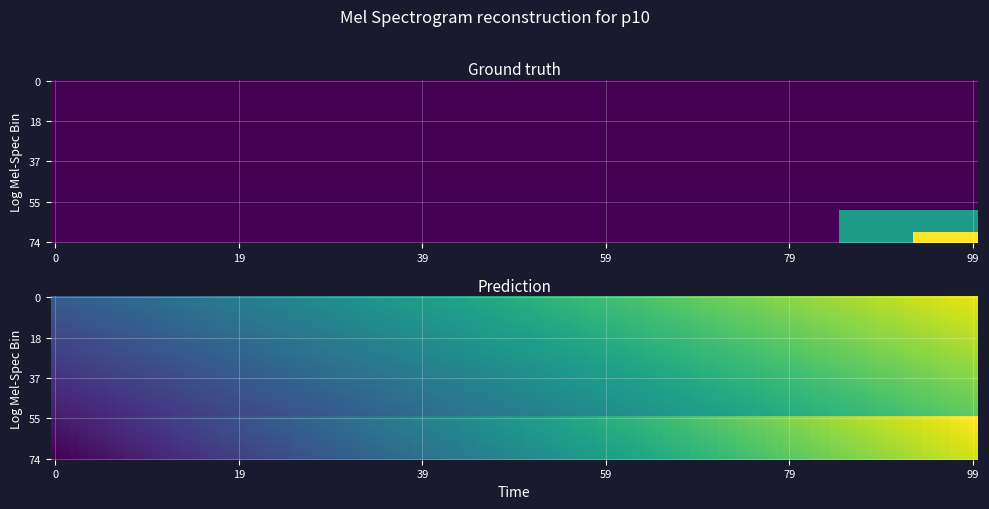

What is the difference between the highest and lowest values at 1?

21